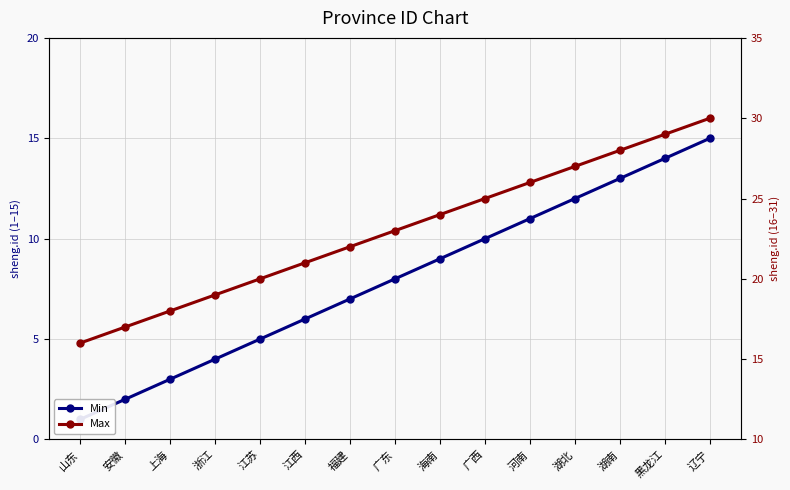

Does the chart have visible grid lines?

Yes